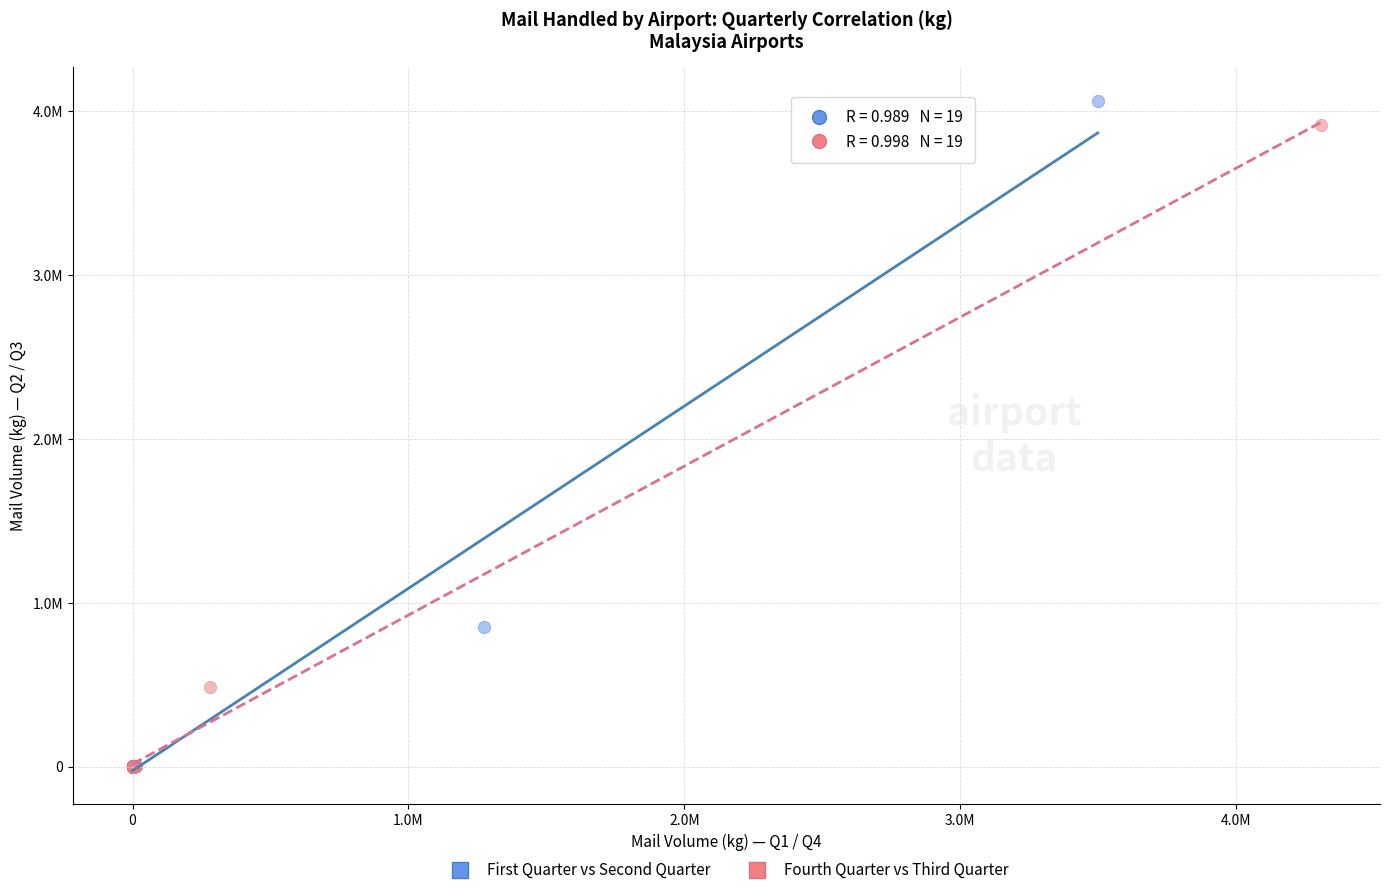

What are all the series names shown in the legend?

First Quarter vs Second Quarter, Fourth Quarter vs Third Quarter